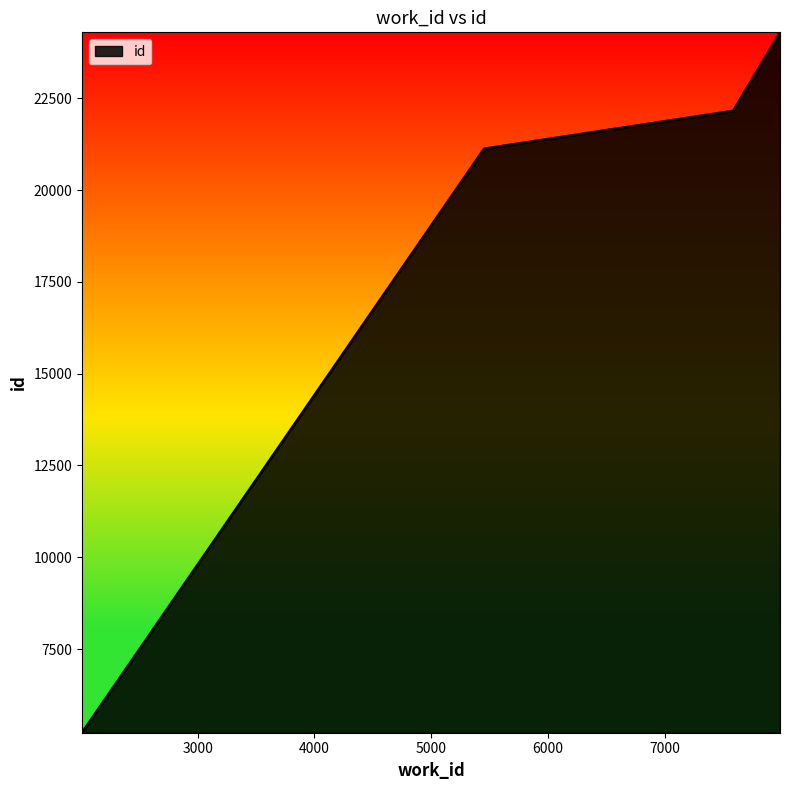

What is the difference between the second highest and minimum values?

16931